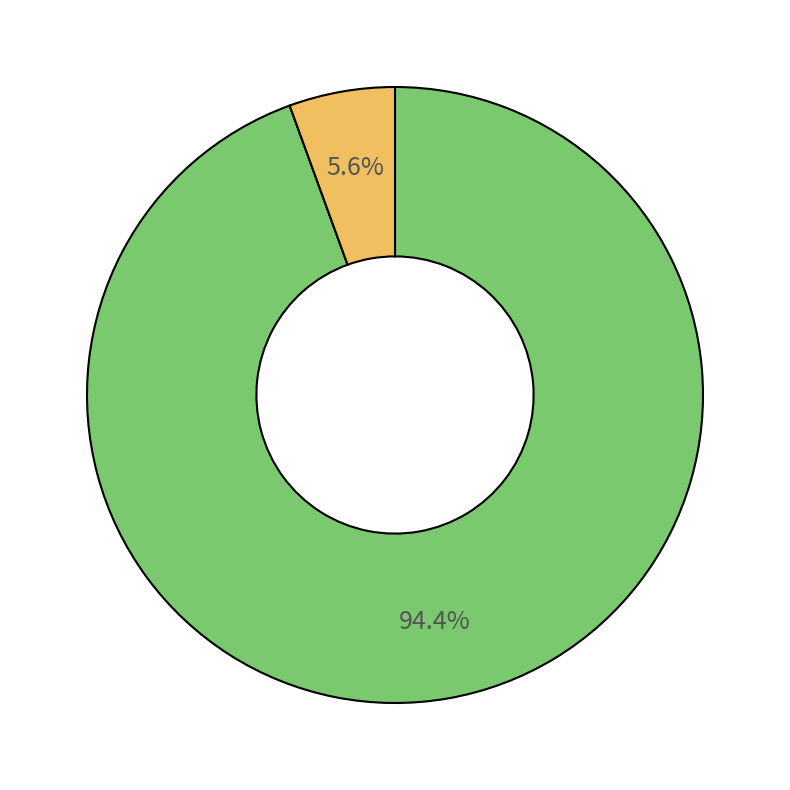

Does any single category account for the majority?

Yes